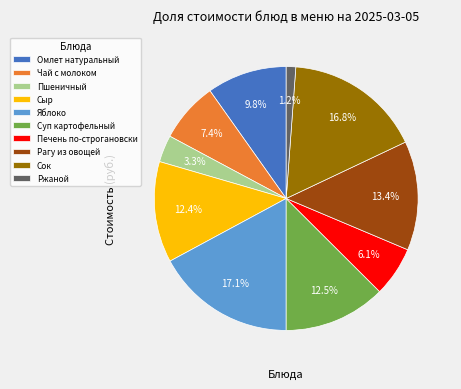

What percentage is the Пшеничный slice, to the nearest percent?

3%